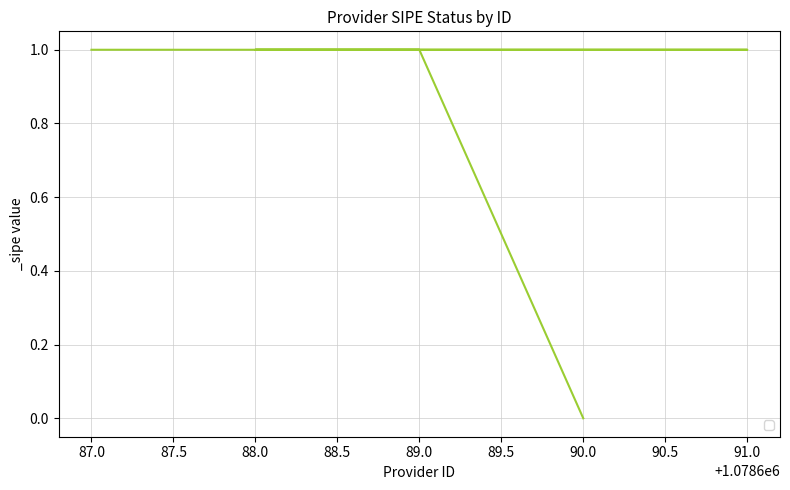

Is it true that the value at 87.0 is 1?

True